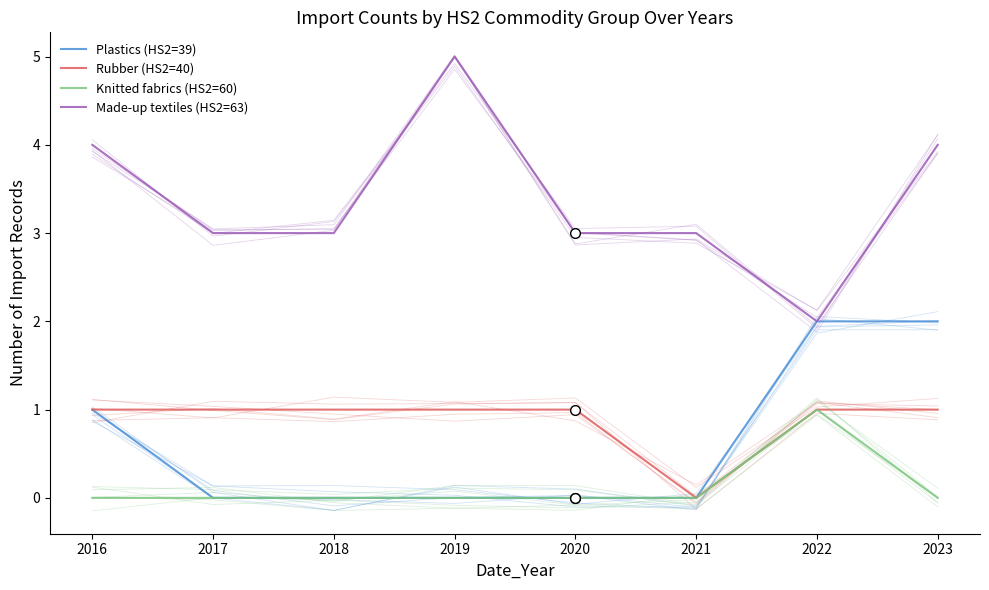

How many Plastics (HS2=39) values are between 0 and 2?

8